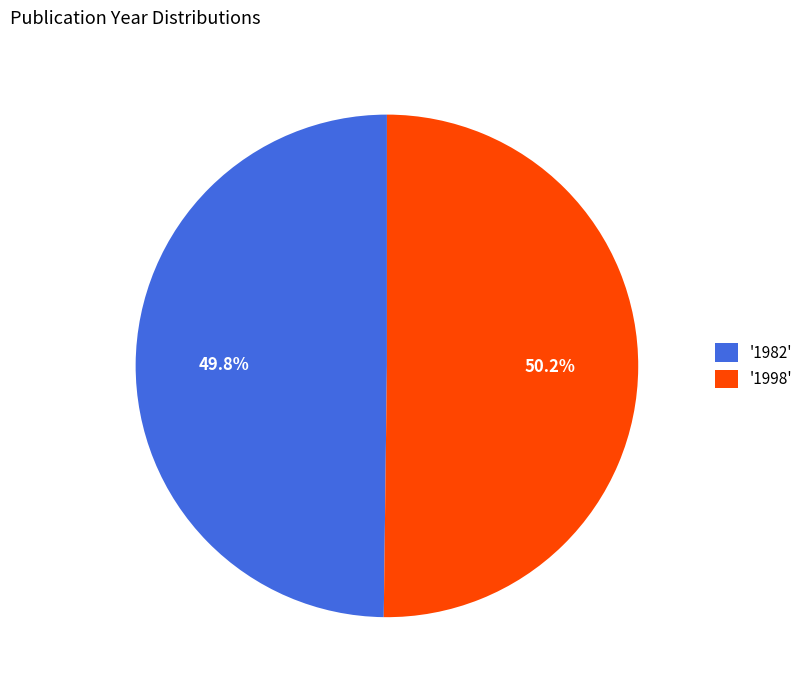

To the nearest percent, what is the average slice percentage?

50%